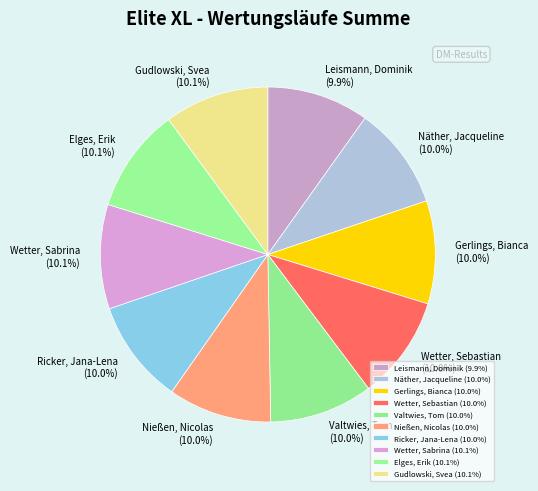

What is the ratio of the value at Näther, Jacqueline (10.0%) to the value at Nießen, Nicolas (10.0%)?

1.0